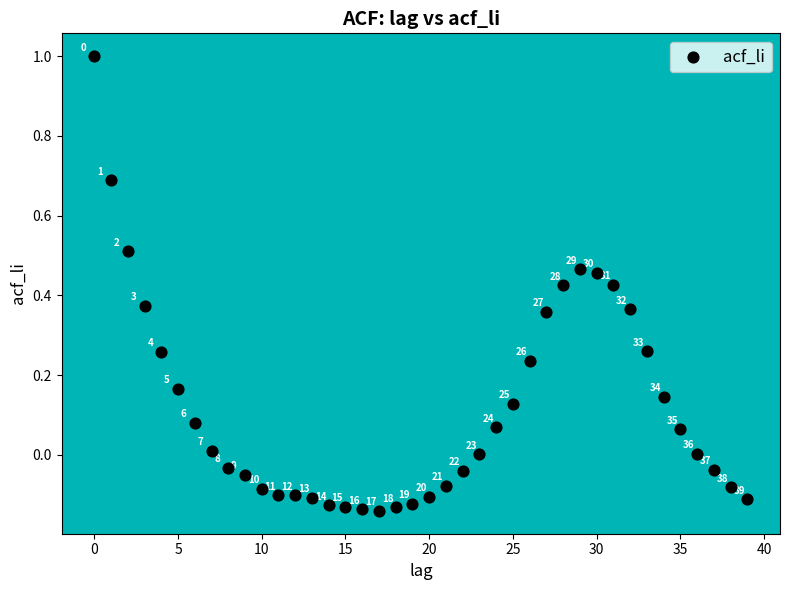

What is the range of Y values (max minus min)?

1.1